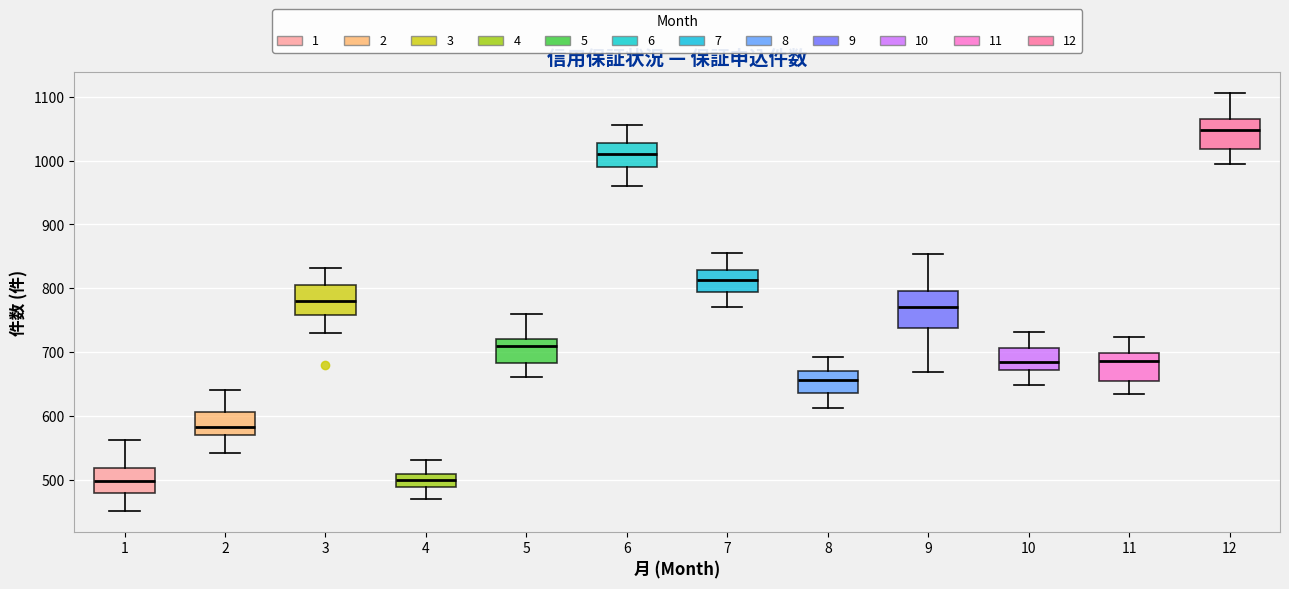

Reading left to right, transcribe this box plot: for each box, give where its median line is, the range the box spans, and where its two whiskers end, as read against the y-axis. The values are not printed on the chart, so give them approximately, as read against the axis.

1: median 500, box 480 to 520, whiskers 450 to 560
2: median 580, box 570 to 610, whiskers 540 to 640
3: median 780, box 760 to 810, whiskers 730 to 830
4: median 500, box 490 to 510, whiskers 470 to 530
5: median 710, box 680 to 720, whiskers 660 to 760
6: median 1010, box 990 to 1030, whiskers 960 to 1060
7: median 810, box 790 to 830, whiskers 770 to 860
8: median 660, box 640 to 670, whiskers 610 to 690
9: median 770, box 740 to 800, whiskers 670 to 850
10: median 690, box 670 to 710, whiskers 650 to 730
11: median 690, box 660 to 700, whiskers 630 to 720
12: median 1050, box 1020 to 1070, whiskers 1000 to 1110